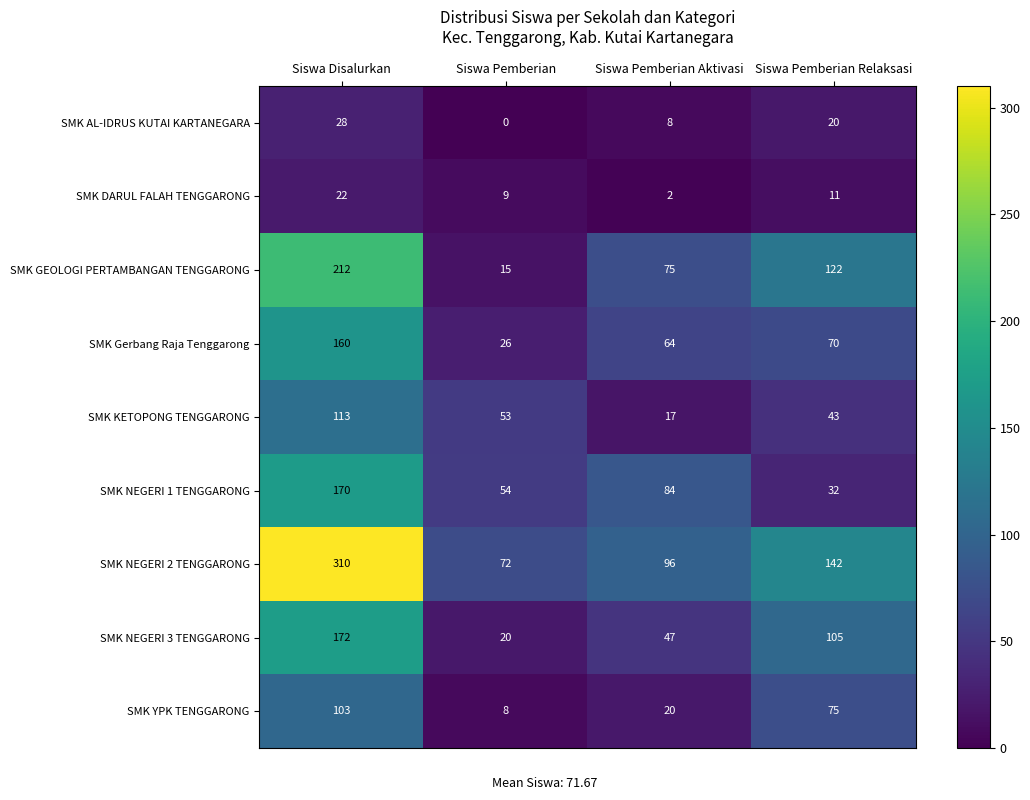

At which category does the chart reach its minimum across all series?

Siswa Pemberian